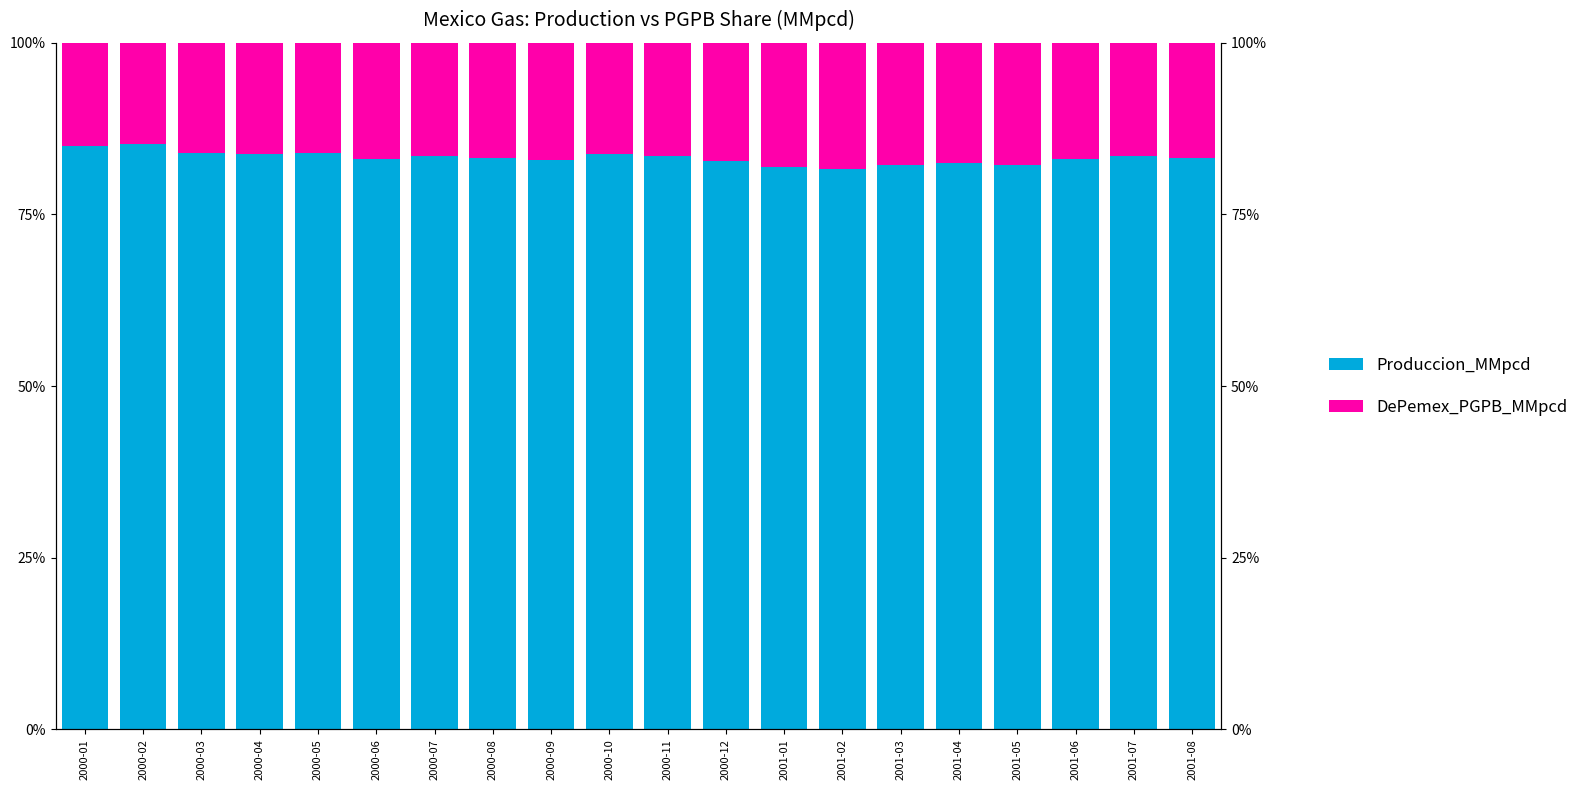

What is the label of the 17th bar from the right?

2000-04